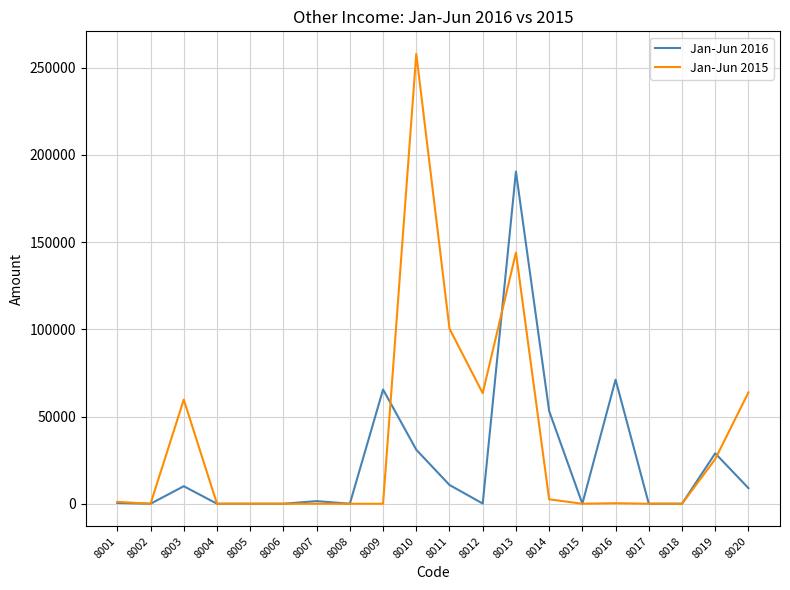

How many values in the Jan-Jun 2015 series are below 296?

10